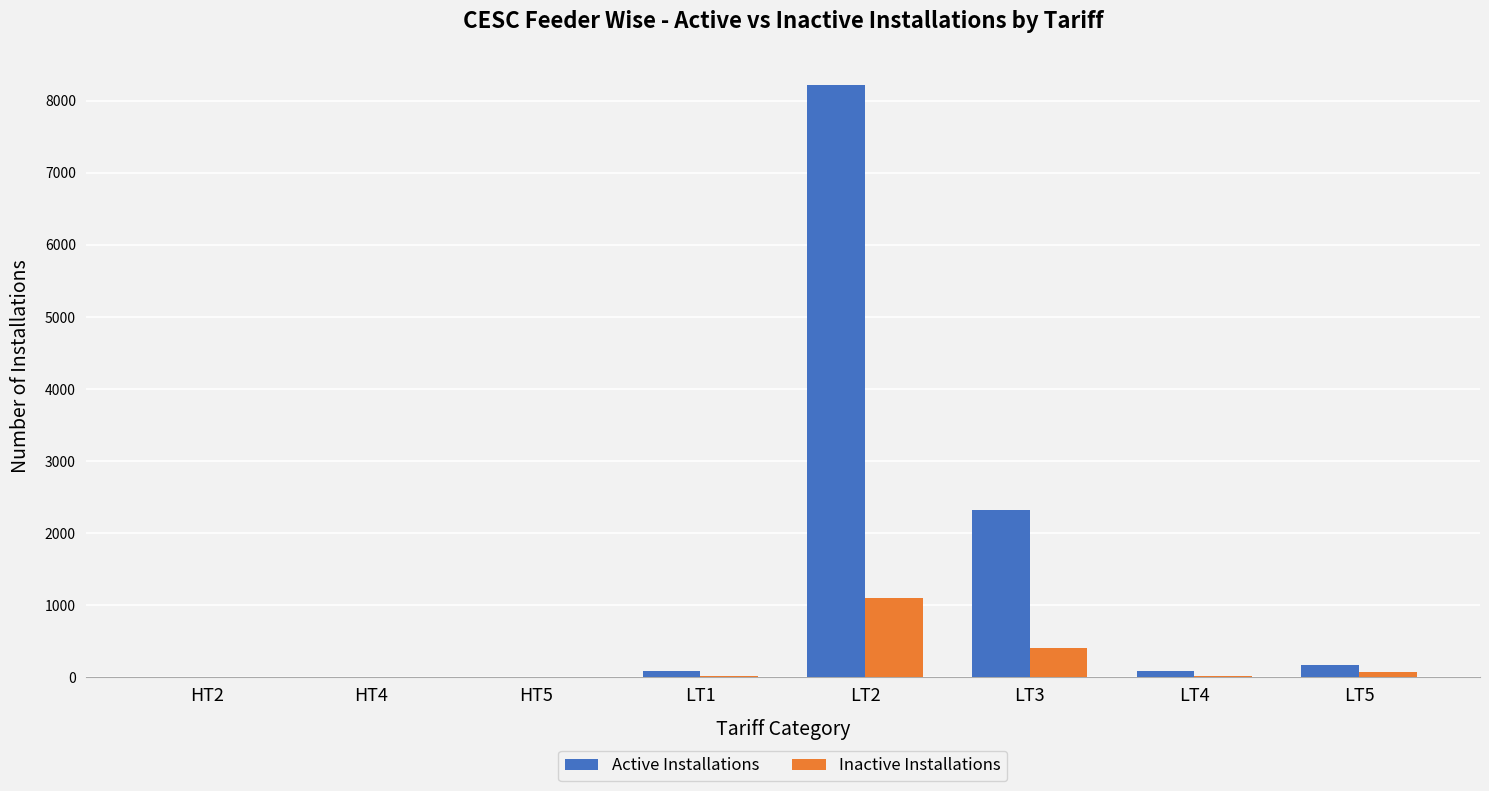

What is the sum of all Inactive Installations values?

1637